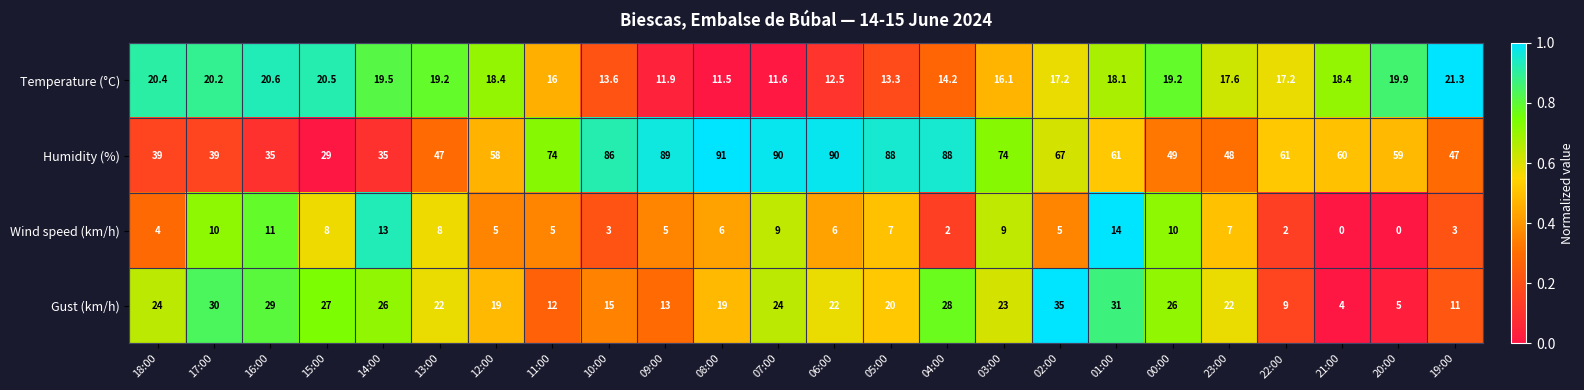

Is it true that Temperature (°C) equals 25.3 at 02:00?

False